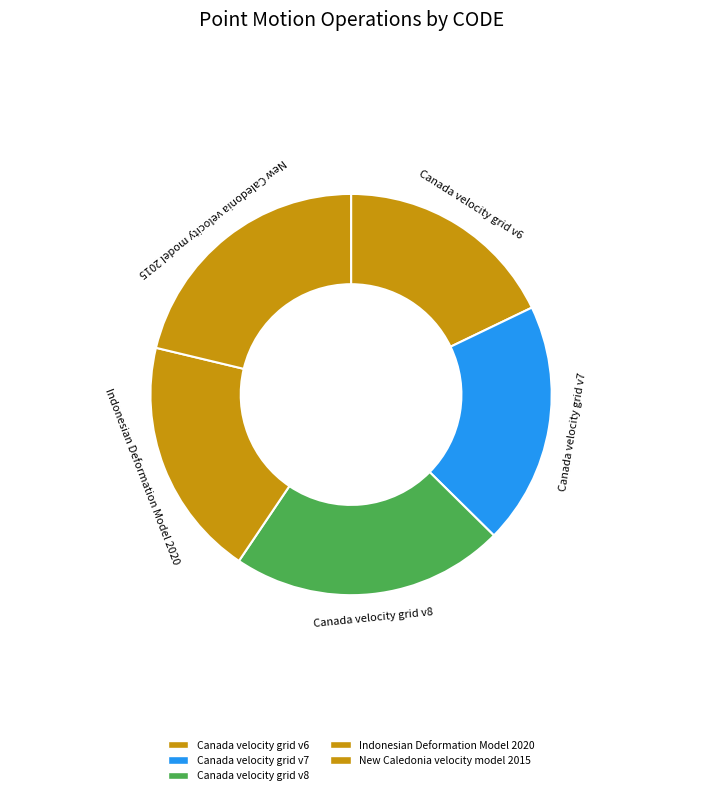

Is the sum of Indonesian Deformation Model 2020 and Canada velocity grid v8 greater than half?

No